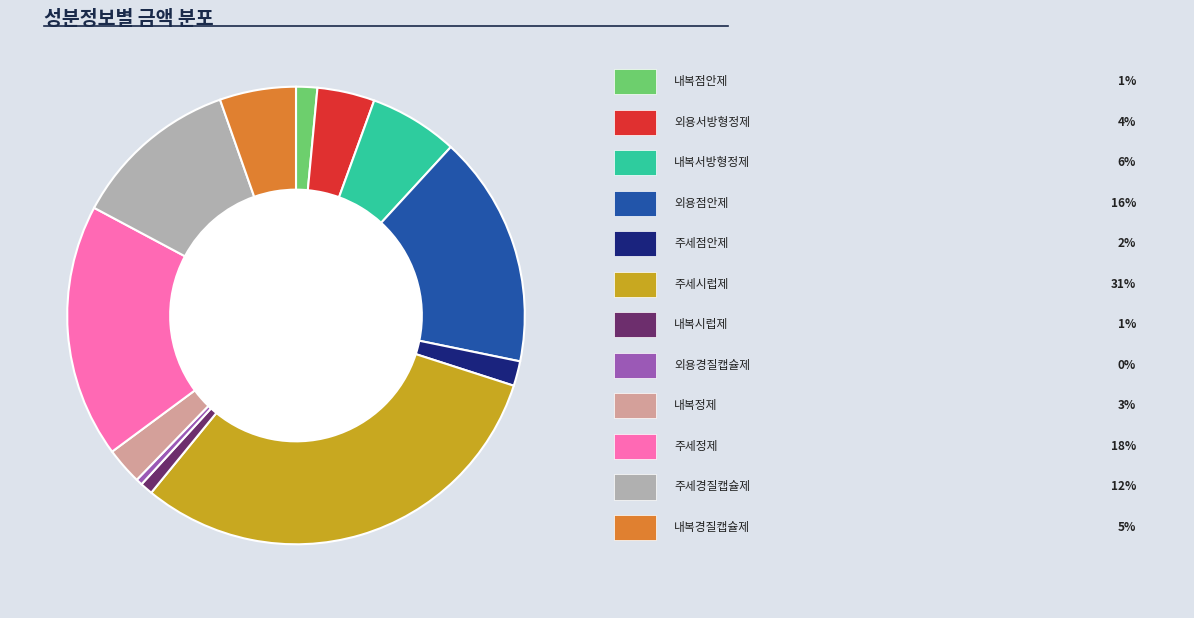

Does any single category account for the majority?

No